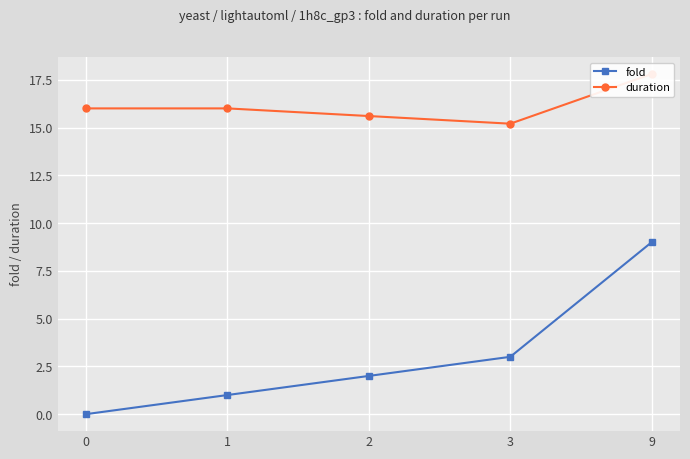

Reading left to right, extract all data points from this chart.

fold: 0=0.0	1=1.0	2=2.0	3=3.0	9=9.0
duration: 0=16.0	1=16.0	2=15.6	3=15.2	9=17.8